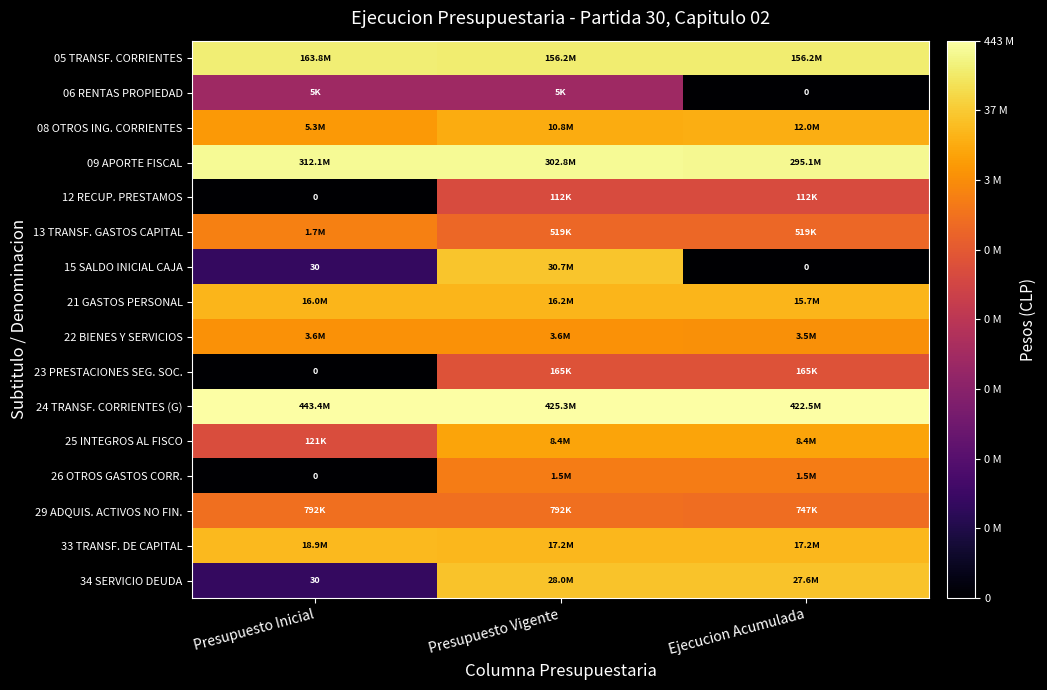

Which category has the lowest value in the 21 GASTOS PERSONAL series?

Ejecucion Acumulada